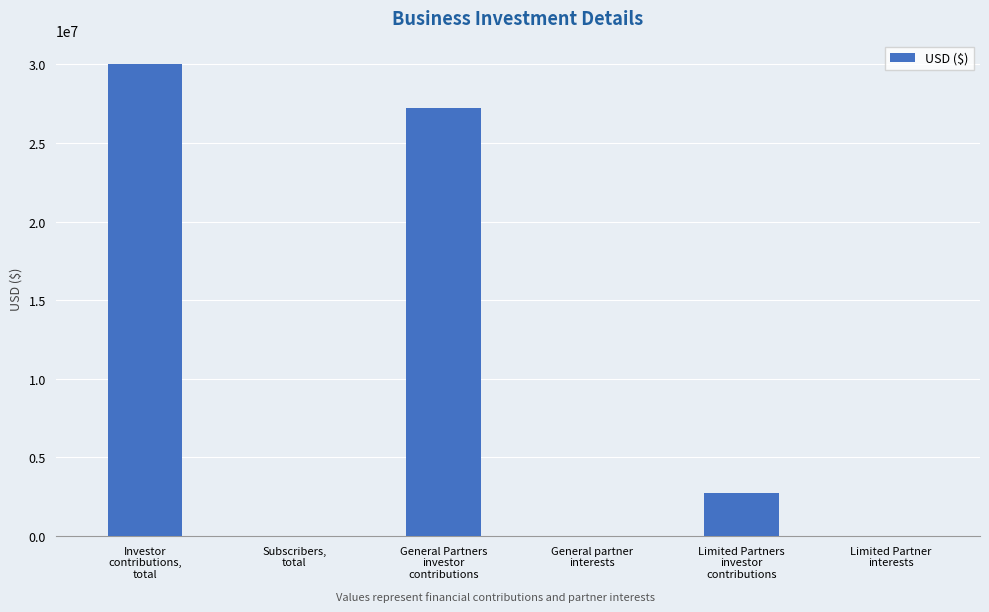

What is the sum of all values?

60002236